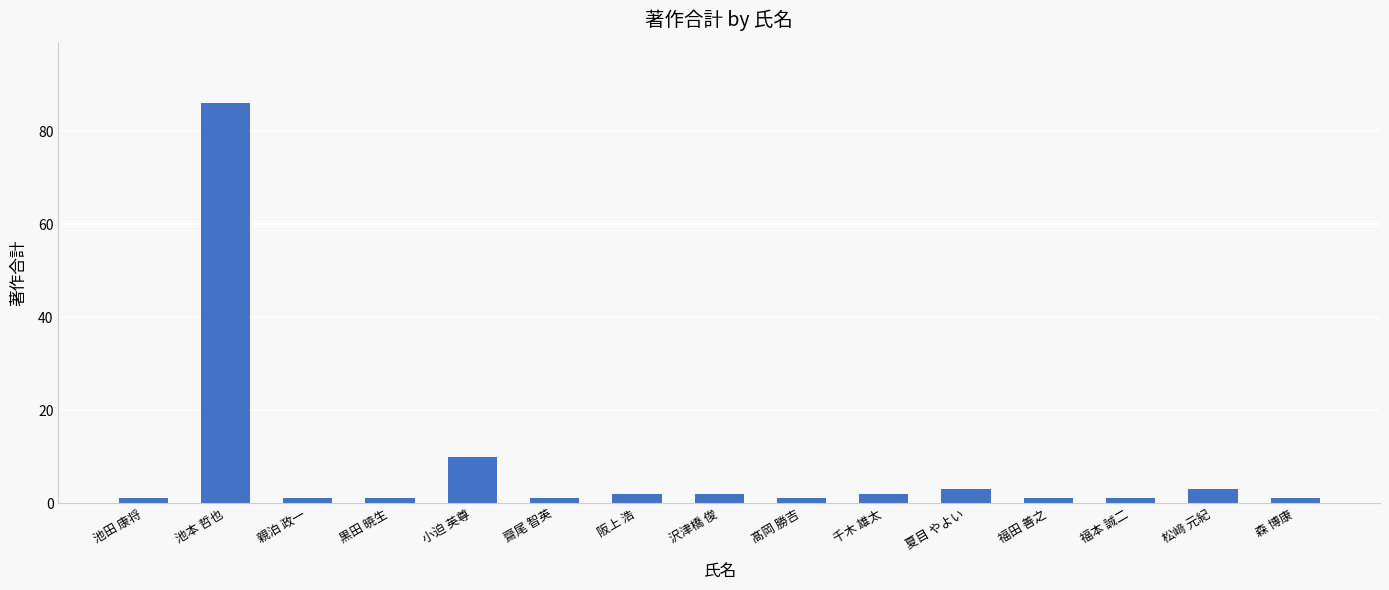

What is the change in value from 池本 哲也 to 阪上 浩?

-84